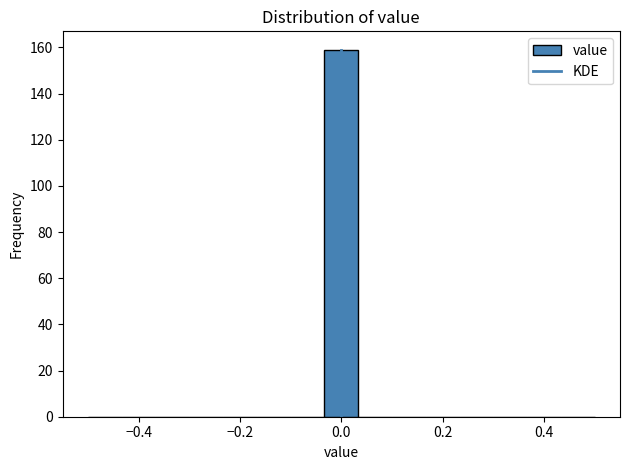

Around what value on the x-axis is the tallest bar? Give the approximate position of its centre, as read against the axis.

0.00